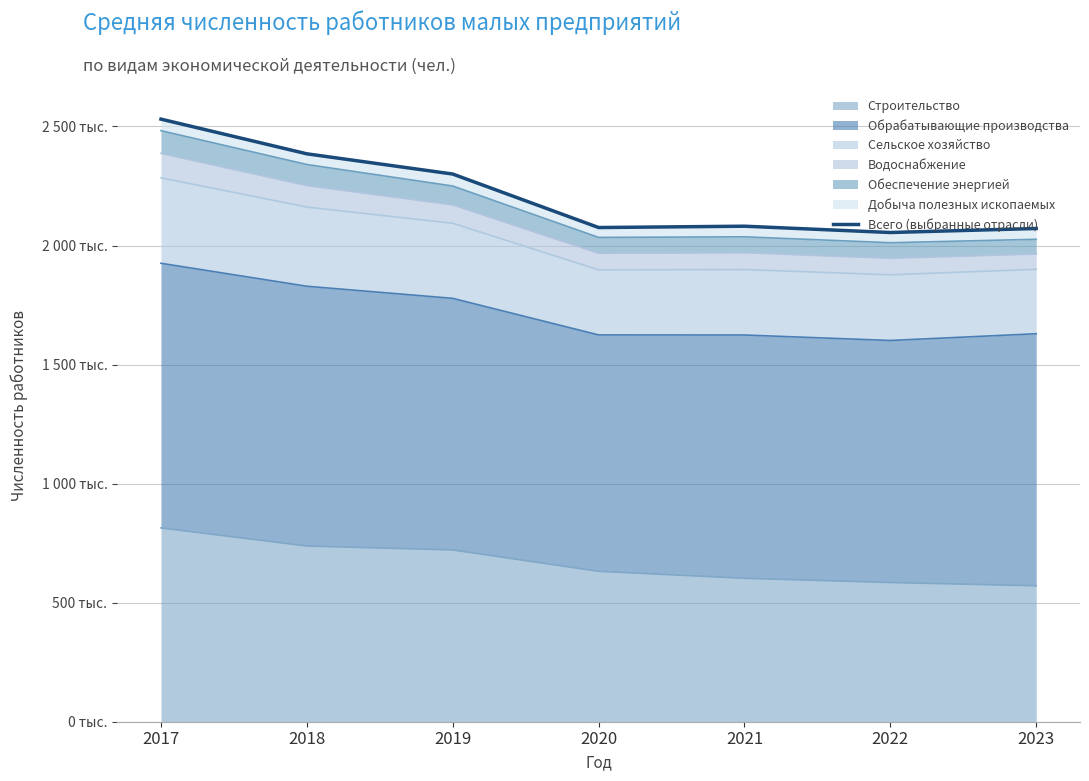

True or false: the data shows 604102.9 at 2023.

False